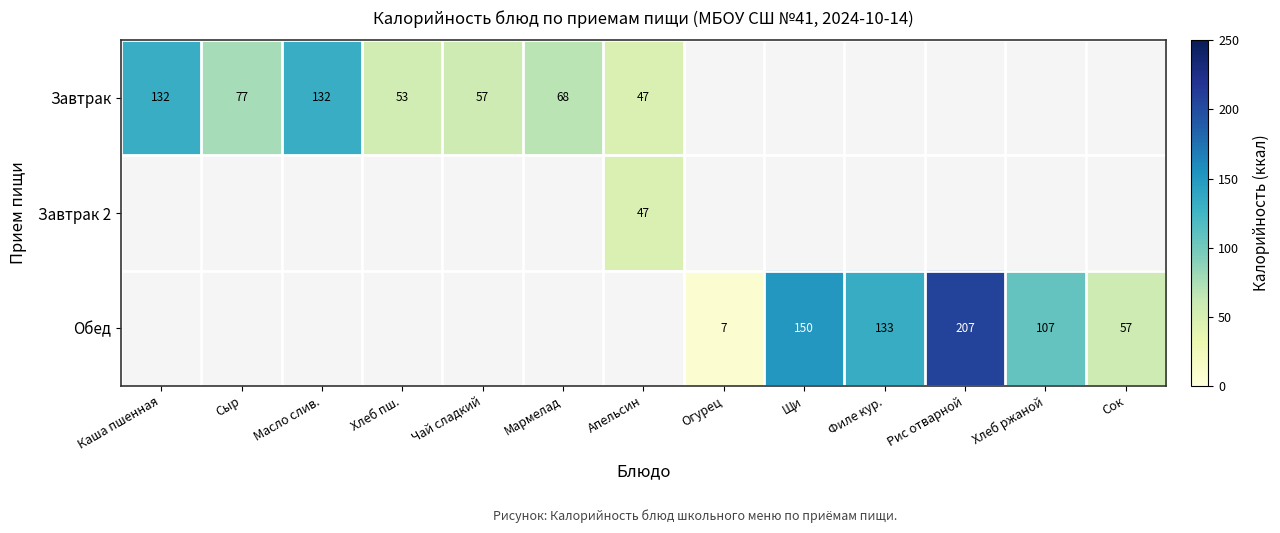

True or false: Завтрак has a value of 47 at Апельсин.

True